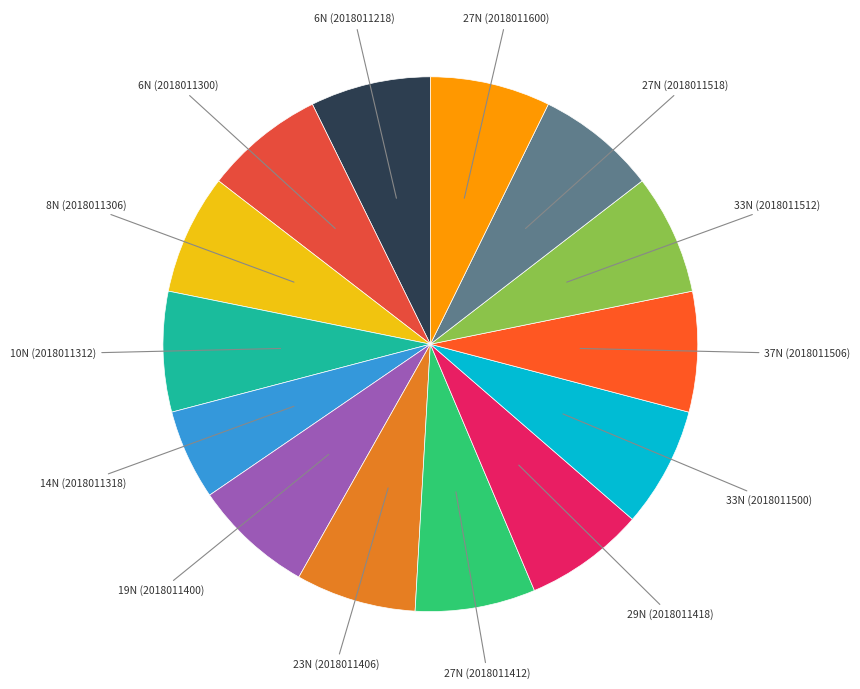

Is it true that 33N (2018011500) is 1% of the pie?

False